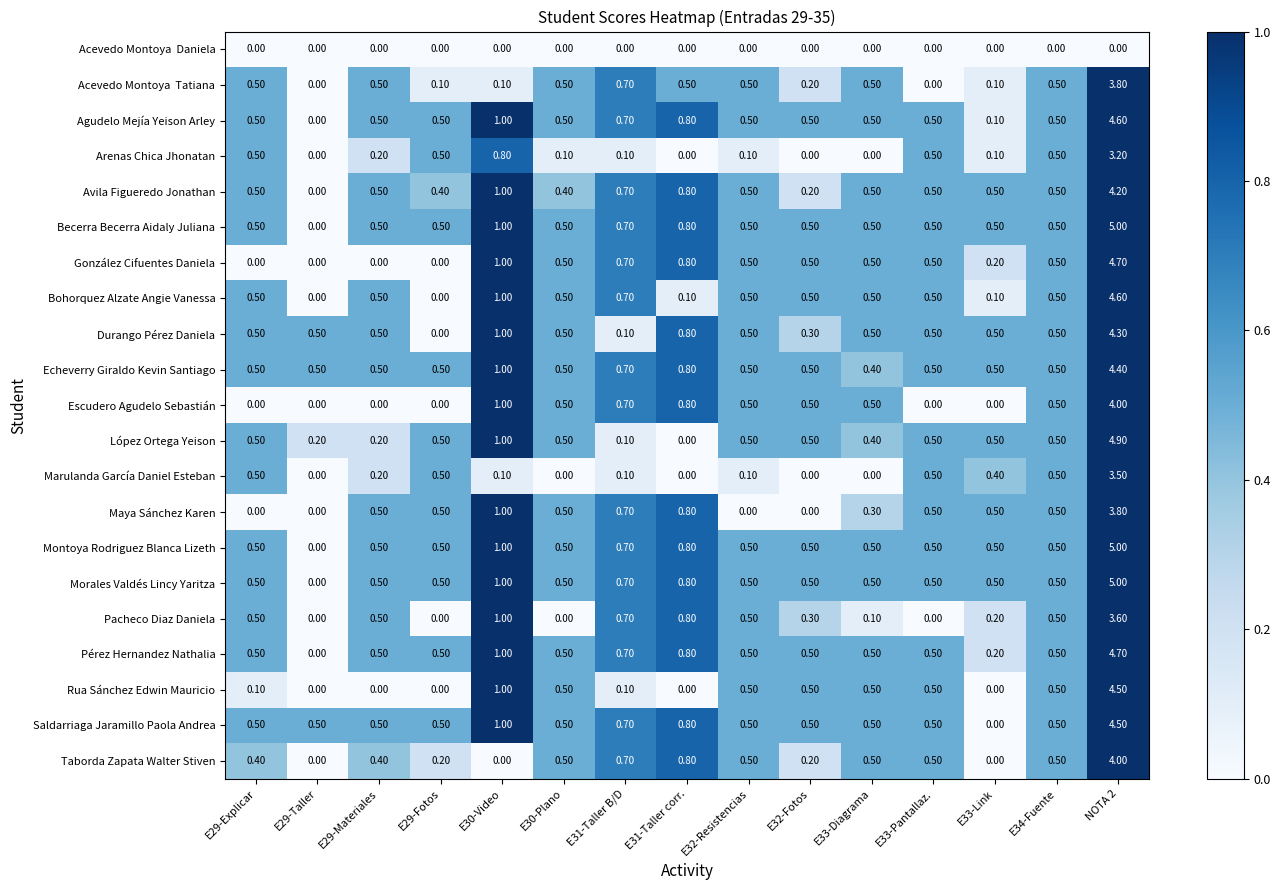

What is the total value across all series at E32-Resistencias?

8.7